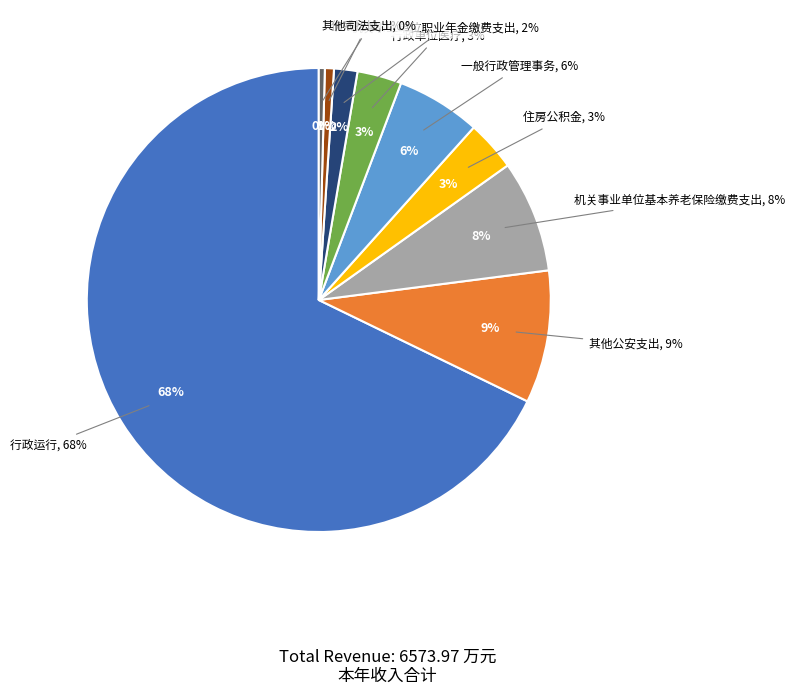

To the nearest percent, what portion does 住房公积金 represent?

3%